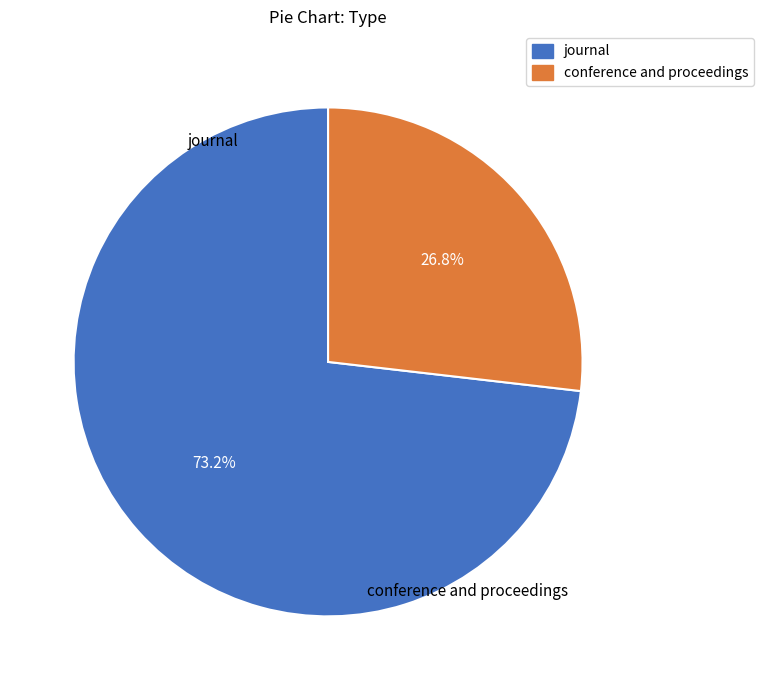

Does conference and proceedings account for over 50% of the chart?

No